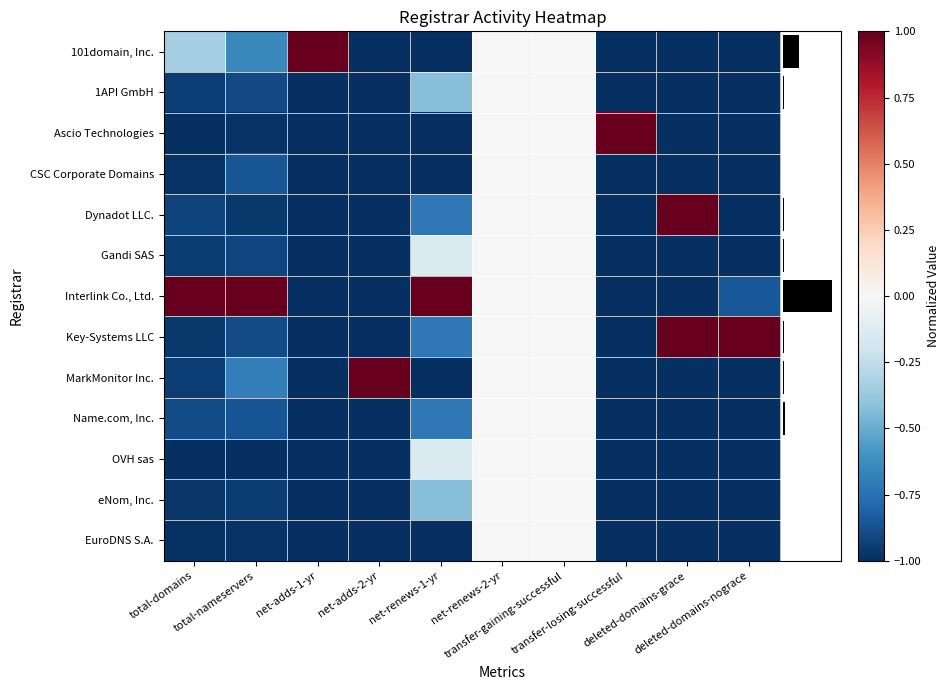

At which category does the chart reach its minimum across all series?

net-adds-2-yr